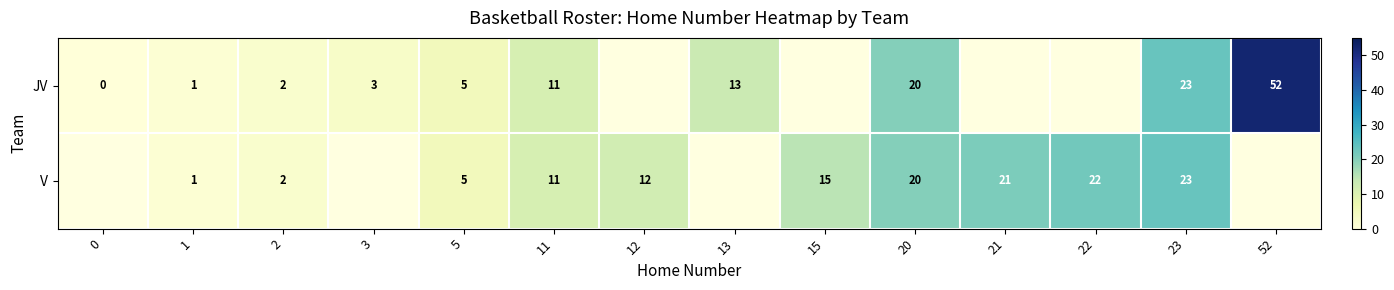

True or false: V has a value of 5 at 5.

True